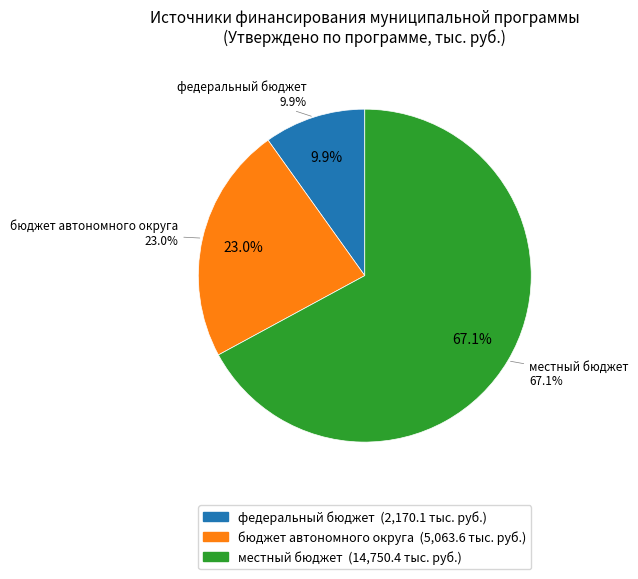

What is the total percentage of местный бюджет and бюджет автономного округа?

90.1%